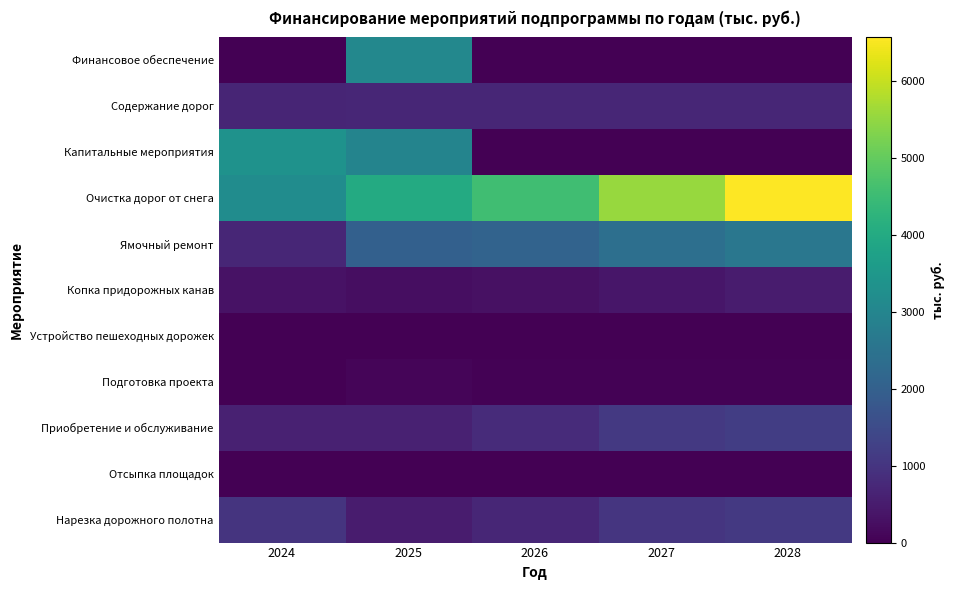

Reading left to right, list all the values displayed in this chart.

Нарезка дорожного полотна: 2024=999.1	2025=500.0	2026=700.0	2027=1000.0	2028=1100.0
Отсыпка площадок: 2024=0.0	2025=0.0	2026=0.0	2027=0.0	2028=0.0
Приобретение и обслуживание: 2024=600.0	2025=600.0	2026=800.0	2027=1100.0	2028=1200.0
Подготовка проекта: 2024=0.0	2025=100.0	2026=50.0	2027=50.0	2028=50.0
Устройство пешеходных дорожек: 2024=0.0	2025=0.0	2026=0.0	2027=0.0	2028=0.0
Копка придорожных канав: 2024=320.0	2025=250.0	2026=300.0	2027=400.0	2028=500.0
Ямочный ремонт: 2024=700.0	2025=2003.4	2026=2100.0	2027=2400.0	2028=2600.0
Очистка дорог от снега: 2024=3187.2	2025=4000.0	2026=4562.5	2027=5562.5	2028=6562.5
Капитальные мероприятия: 2024=3352.0	2025=2968.9	2026=0.0	2027=0.0	2028=0.0
Содержание дорог: 2024=682.5	2025=716.3	2026=716.3	2027=716.3	2028=716.3
Финансовое обеспечение: 2024=0.0	2025=3061.0	2026=0.0	2027=0.0	2028=0.0